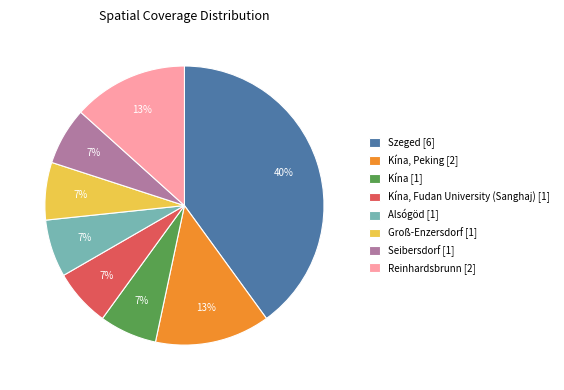

Count the number of slices in the pie.

8